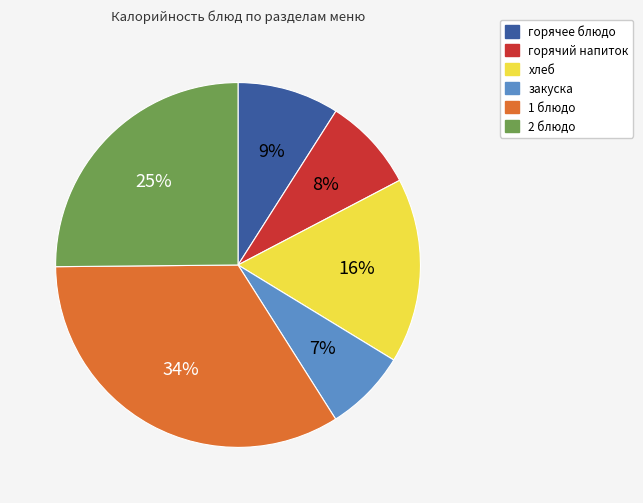

Between 2 блюдо and 1 блюдо, which is larger?

1 блюдо